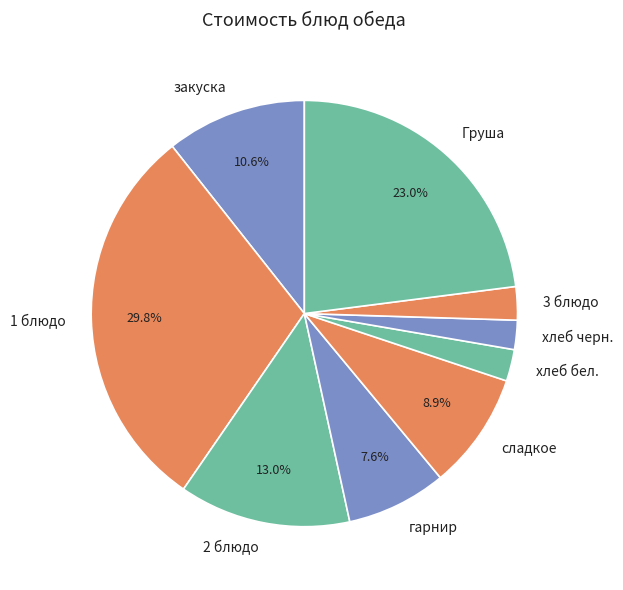

Which has a higher value, сладкое or Груша?

Груша